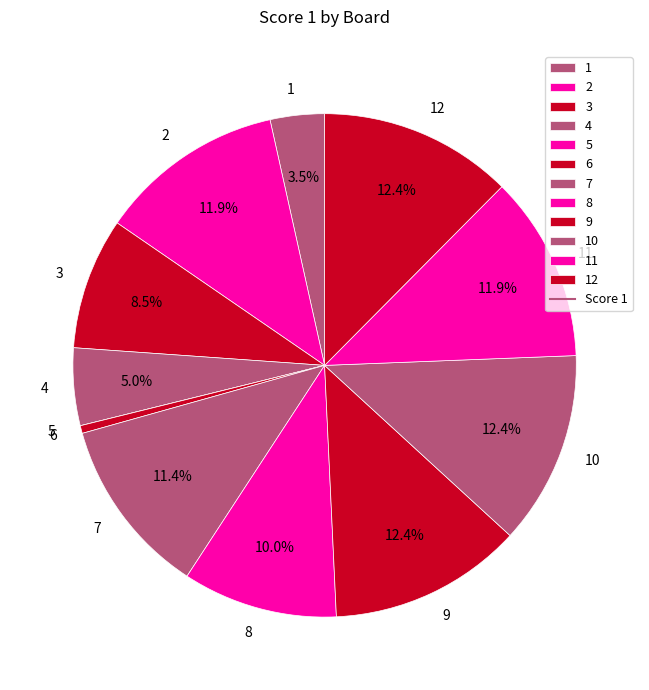

What percentage is NOT represented by 12?

87.6%